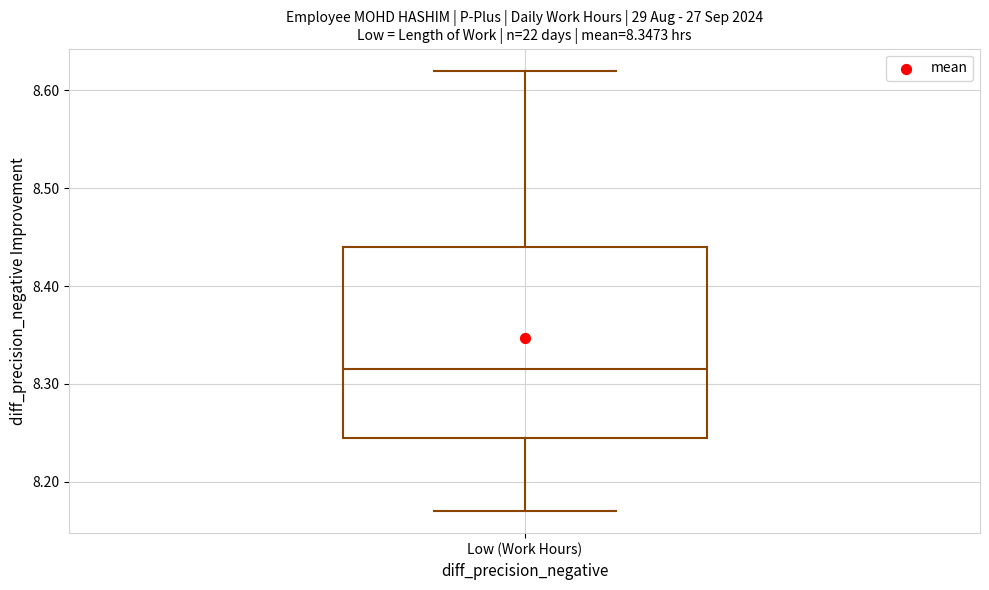

Where does the median line of the box for Low (Work Hours) sit on the y-axis? The values are not printed on the chart, so give them approximately, as read against the axis.

8.32